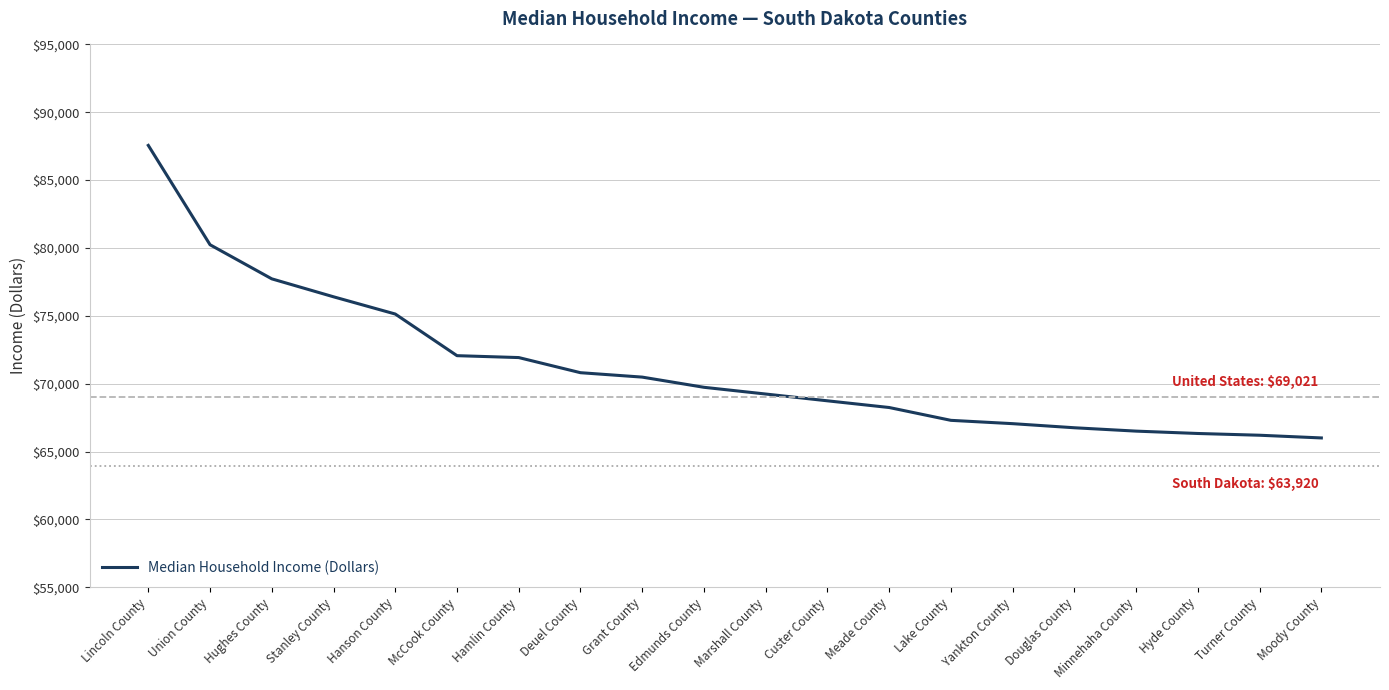

What is the ratio of the value at Moody County to the value at Hyde County?

1.0